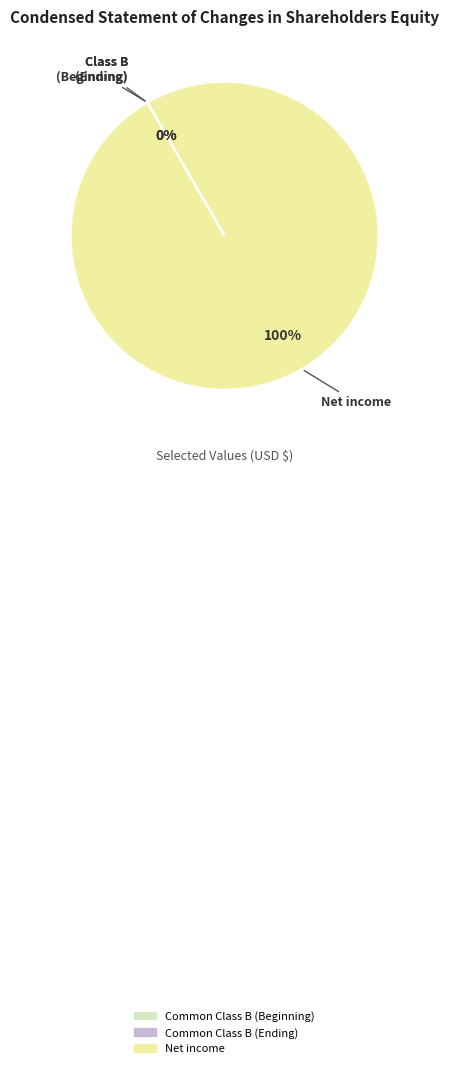

To the nearest percent, what is the difference between the largest and smallest slice percentages?

100%